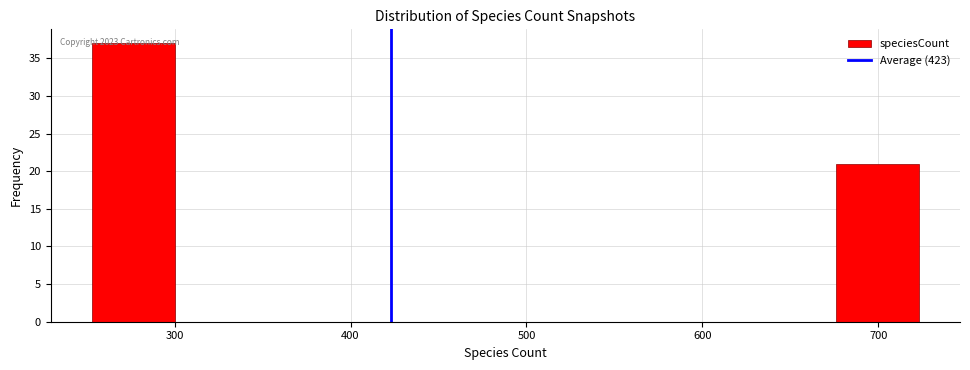

Over which range of the x-axis is the bar tallest?

253 to 300